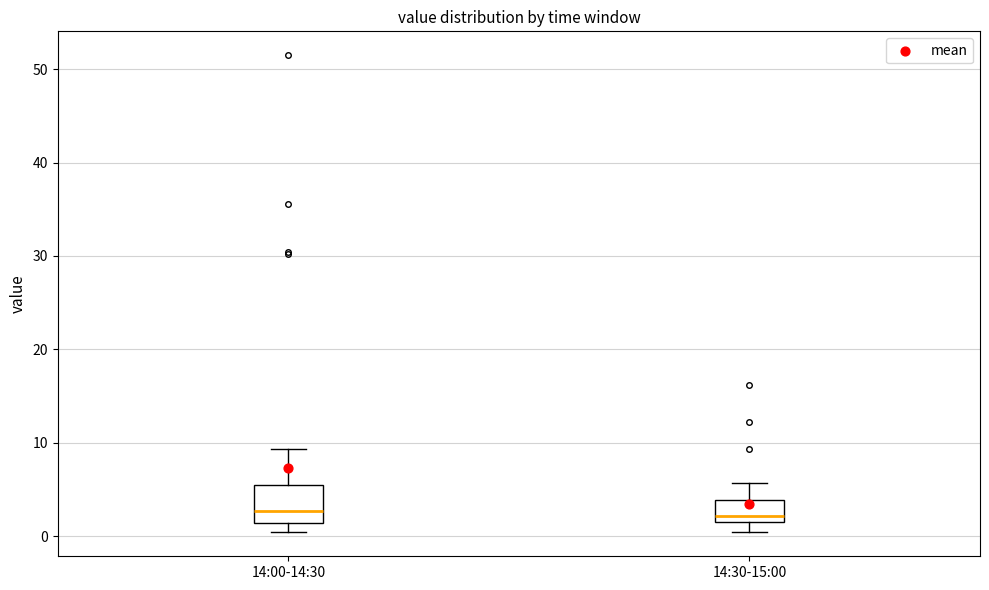

Reading left to right, transcribe this box plot: for each box, give where its median line is, the range the box spans, and where its two whiskers end, as read against the y-axis. The values are not printed on the chart, so give them approximately, as read against the axis.

14:00-14:30: median 3, box 1 to 5, whiskers 0 to 9
14:30-15:00: median 2 (just above the box's lower edge), box 2 to 4, whiskers 0 to 6